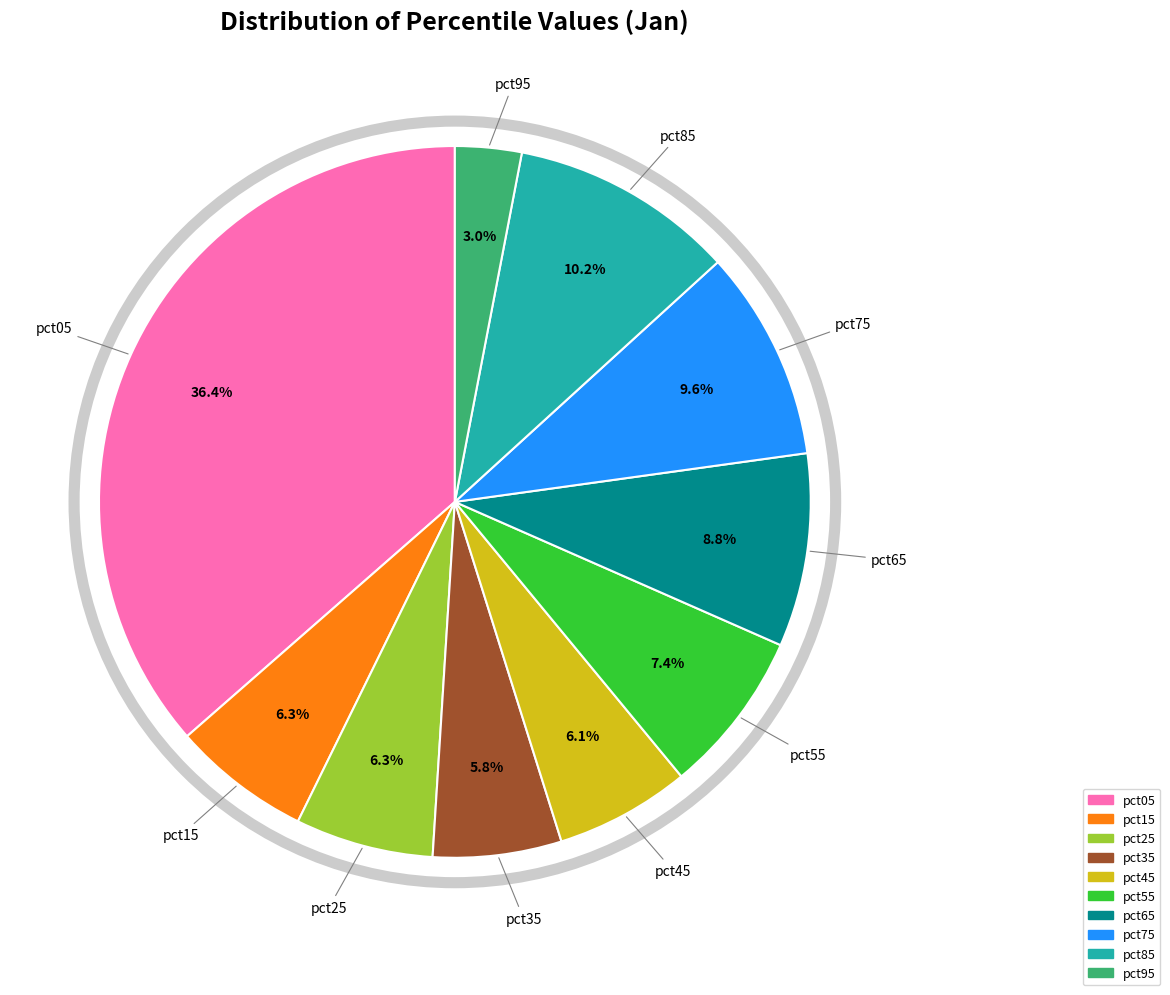

How many segments does this pie chart have?

10